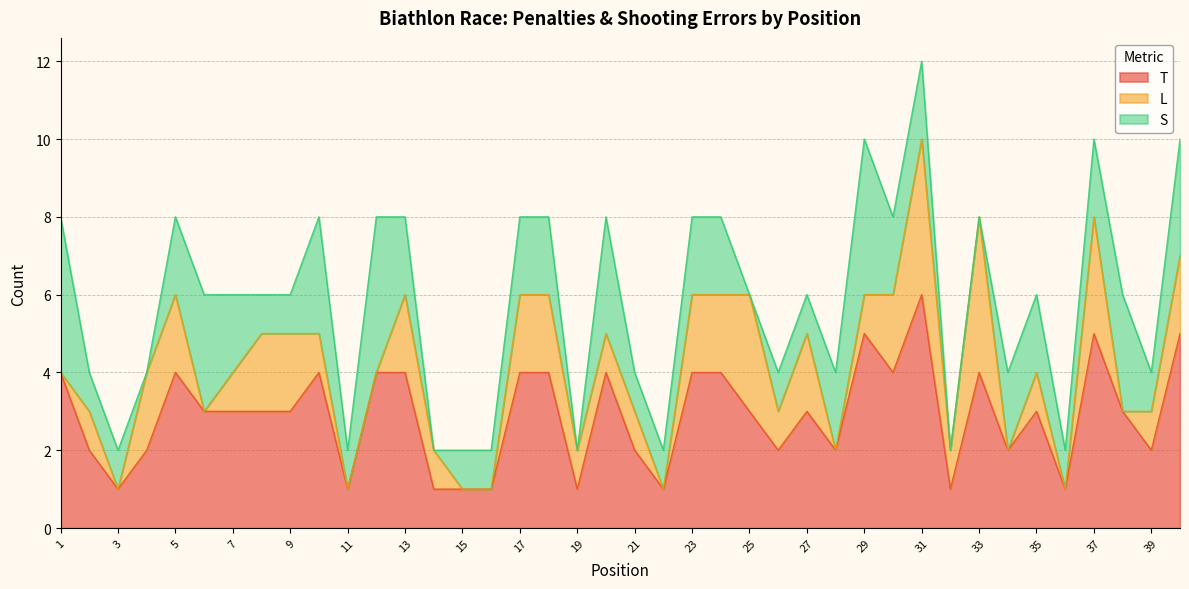

How many values in the L series are below 1?

12